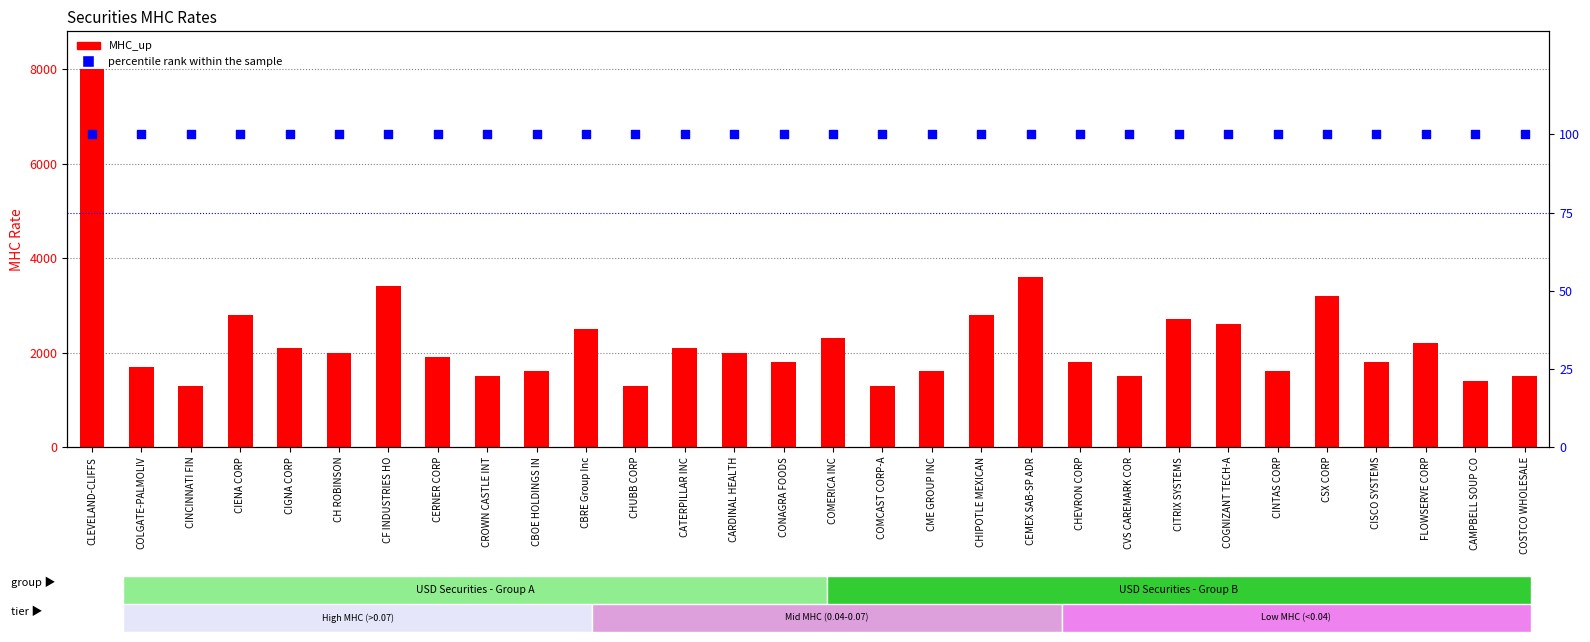

What are all the series names shown in the legend?

MHC_up, percentile rank within the sample